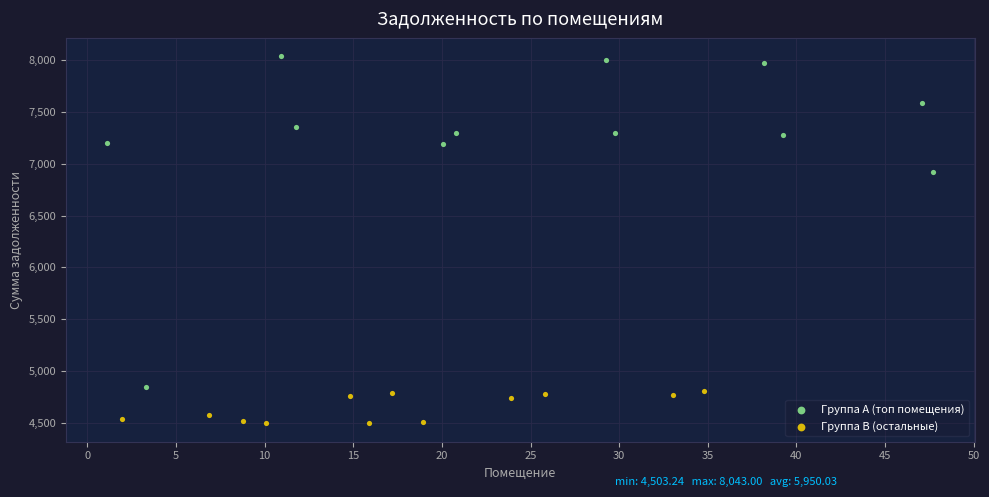

Which series contains the lowest Y value?

Группа B (остальные)